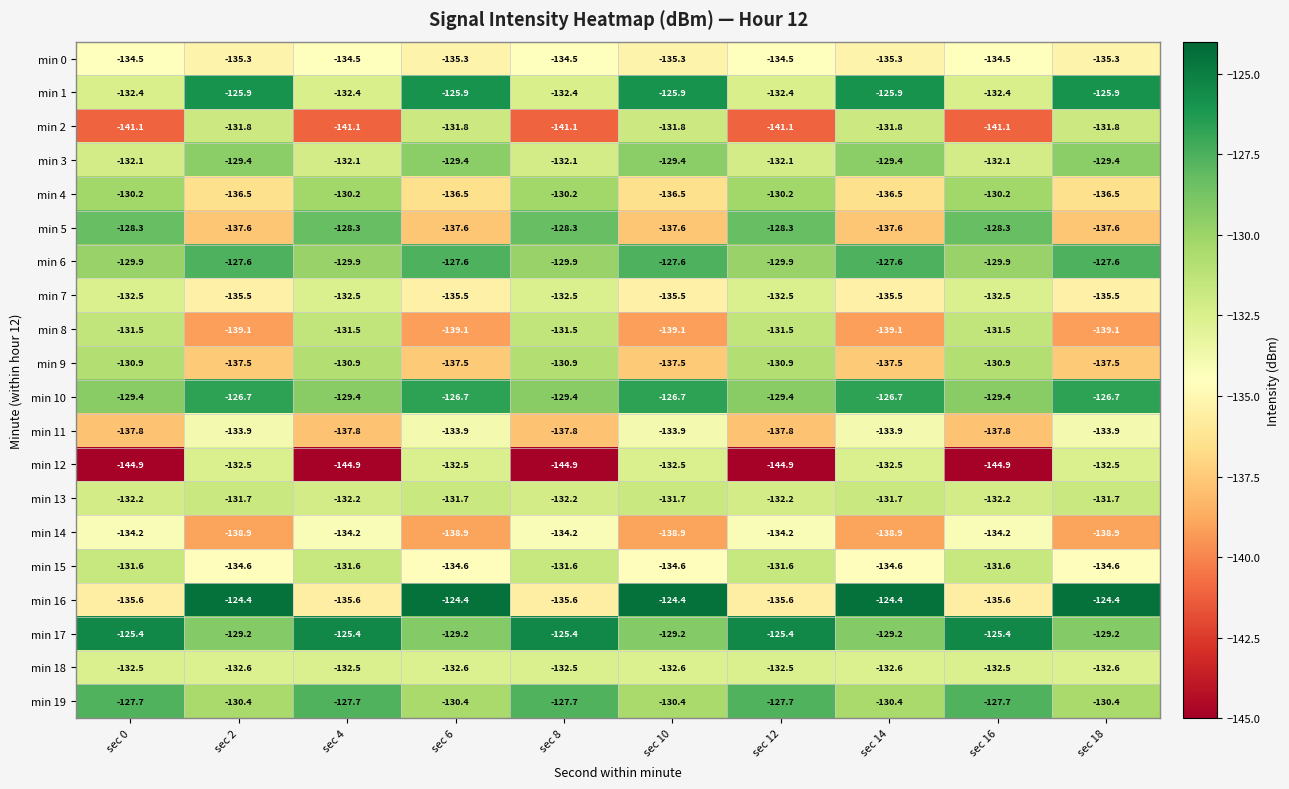

What is the approximate value of min 3 at sec 14?

-129.4